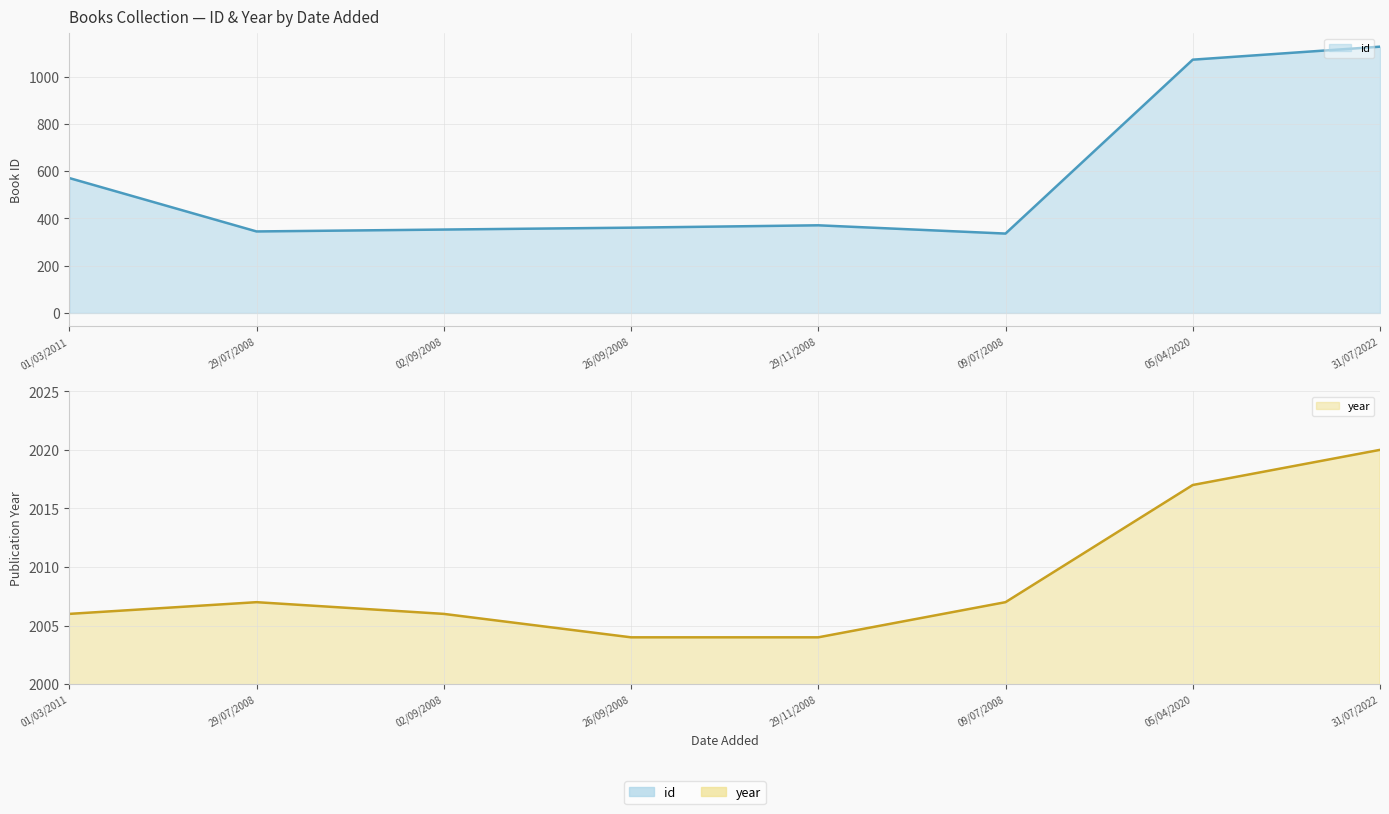

Where does the id series first go above 371?

01/03/2011